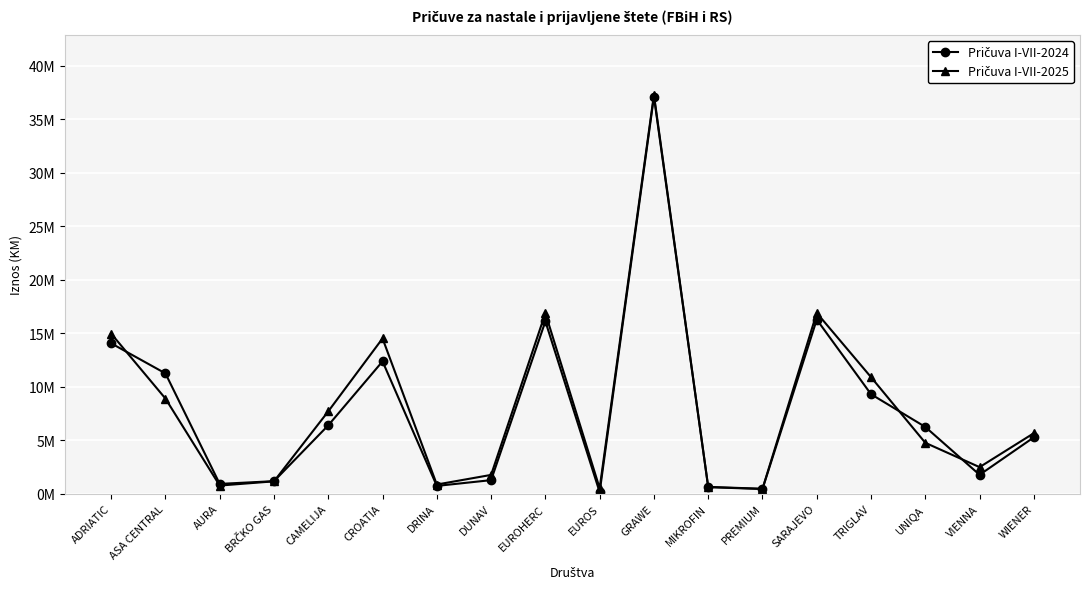

Where is the first local maximum for Pričuva I-VII-2025?

CROATIA